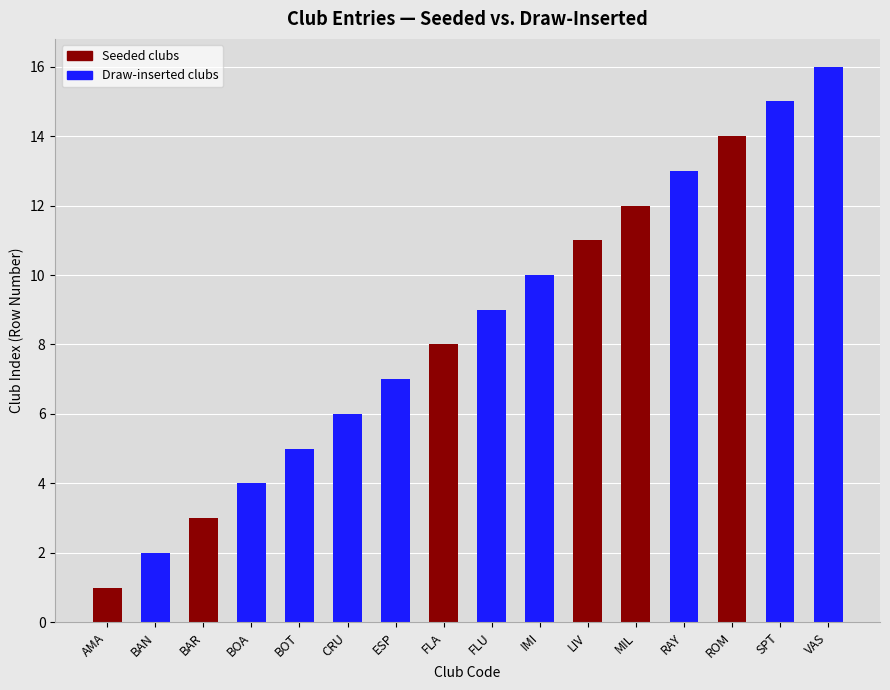

Reading left to right, what are all the values shown in this chart?

1	2	3	4	5	6	7	8	9	10	11	12	13	14	15	16